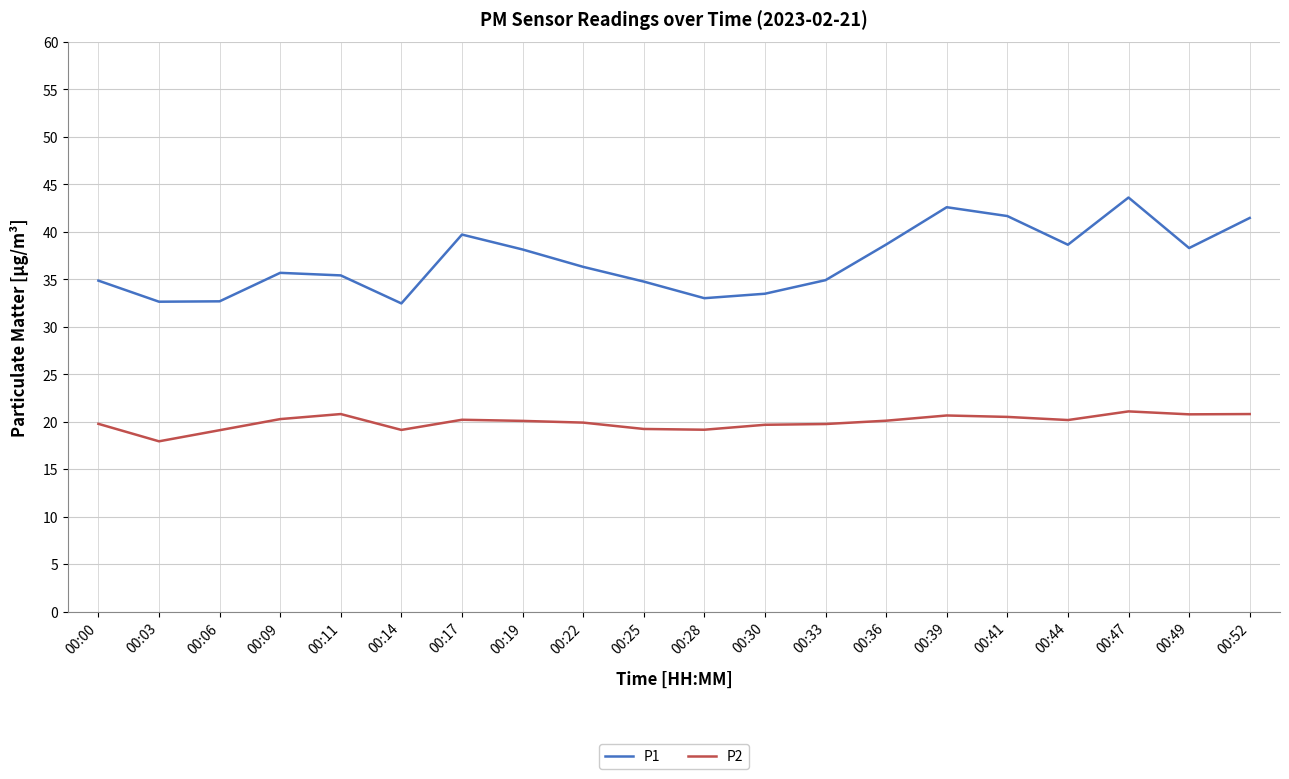

Which series changed the most between 00:28 and 00:47?

P1